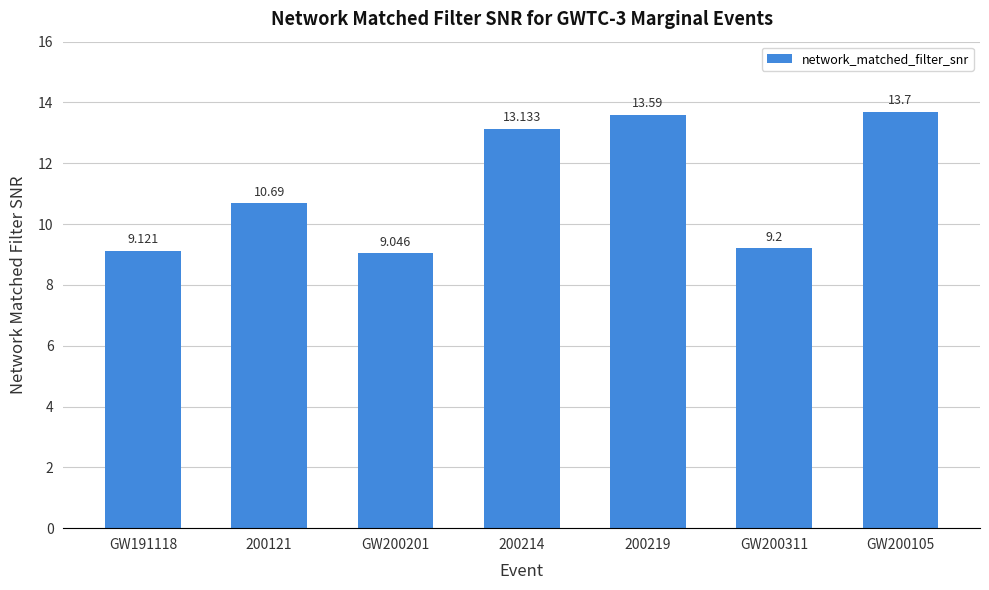

The value at 200121 is 10.7. True or false?

True